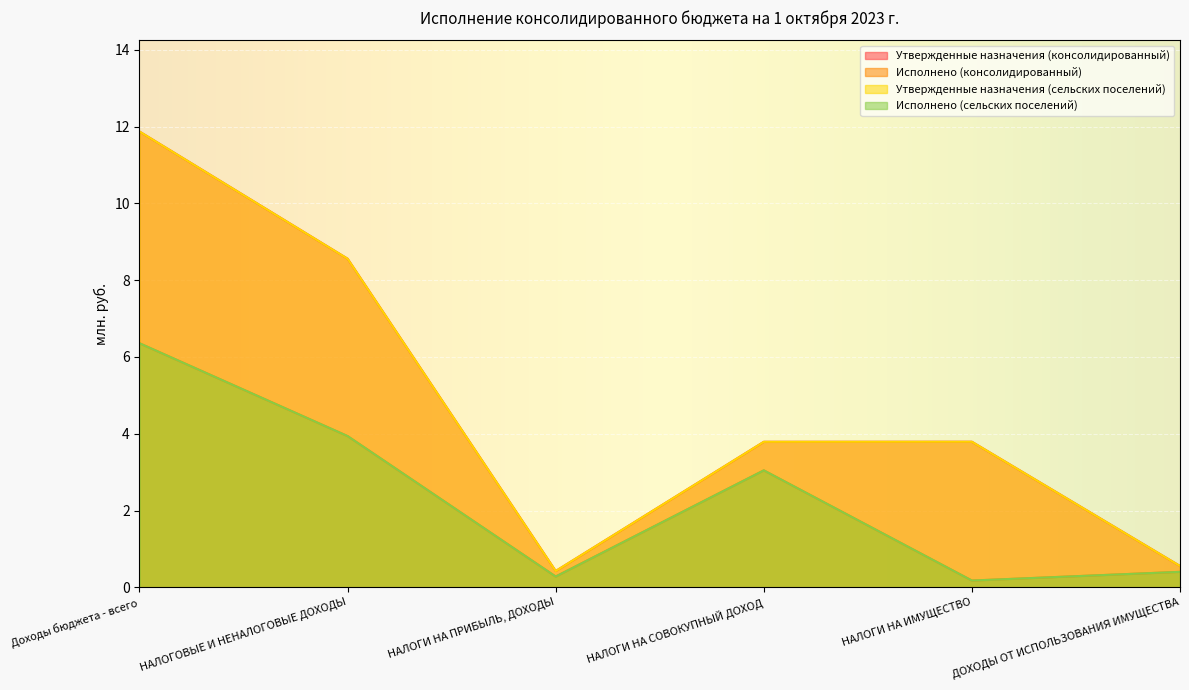

How many lines are shown in the chart?

4